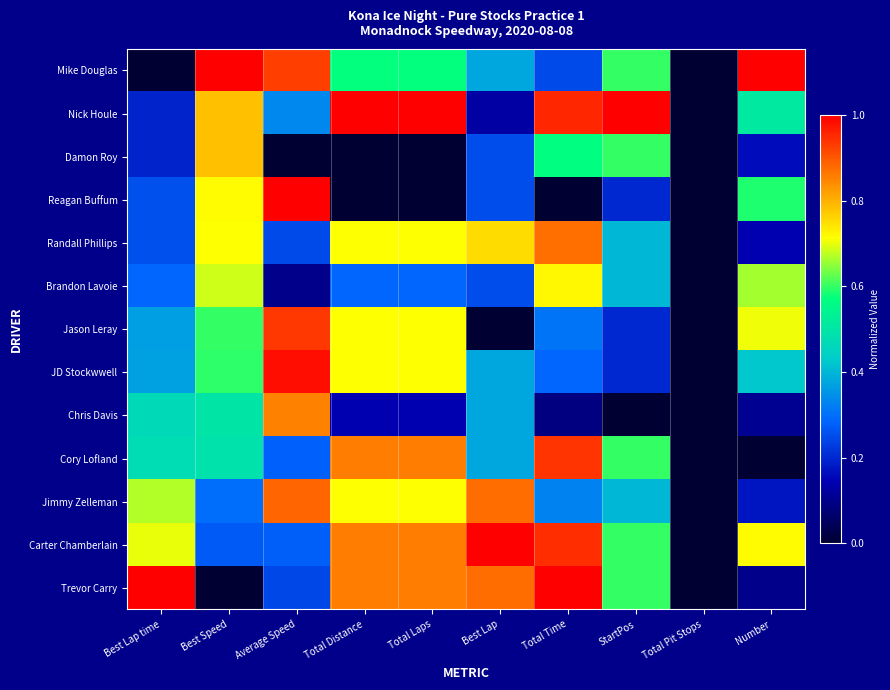

Reading left to right, extract all data points from this chart.

Mike Douglas: Best Lap time=0.0	Best Speed=1.0	Average Speed=0.9	Total Distance=0.6	Total Laps=0.6	Best Lap=0.4	Total Time=0.2	StartPos=0.6	Total Pit Stops=0.0	Number=1.0
Nick Houle: Best Lap time=0.2	Best Speed=0.8	Average Speed=0.3	Total Distance=1.0	Total Laps=1.0	Best Lap=0.1	Total Time=1.0	StartPos=1.0	Total Pit Stops=0.0	Number=0.5
Damon Roy: Best Lap time=0.2	Best Speed=0.8	Average Speed=0.0	Total Distance=0.0	Total Laps=0.0	Best Lap=0.2	Total Time=0.6	StartPos=0.6	Total Pit Stops=0.0	Number=0.2
Reagan Buffum: Best Lap time=0.3	Best Speed=0.7	Average Speed=1.0	Total Distance=0.0	Total Laps=0.0	Best Lap=0.2	Total Time=0.0	StartPos=0.2	Total Pit Stops=0.0	Number=0.6
Randall Phillips: Best Lap time=0.3	Best Speed=0.7	Average Speed=0.2	Total Distance=0.7	Total Laps=0.7	Best Lap=0.8	Total Time=0.9	StartPos=0.4	Total Pit Stops=0.0	Number=0.1
Brandon Lavoie: Best Lap time=0.3	Best Speed=0.7	Average Speed=0.1	Total Distance=0.3	Total Laps=0.3	Best Lap=0.2	Total Time=0.7	StartPos=0.4	Total Pit Stops=0.0	Number=0.7
Jason Leray: Best Lap time=0.4	Best Speed=0.6	Average Speed=0.9	Total Distance=0.7	Total Laps=0.7	Best Lap=0.0	Total Time=0.3	StartPos=0.2	Total Pit Stops=0.0	Number=0.7
JD Stockwwell: Best Lap time=0.4	Best Speed=0.6	Average Speed=1.0	Total Distance=0.7	Total Laps=0.7	Best Lap=0.4	Total Time=0.3	StartPos=0.2	Total Pit Stops=0.0	Number=0.4
Chris Davis: Best Lap time=0.5	Best Speed=0.5	Average Speed=0.9	Total Distance=0.1	Total Laps=0.1	Best Lap=0.4	Total Time=0.1	StartPos=0.0	Total Pit Stops=0.0	Number=0.1
Cory Lofland: Best Lap time=0.5	Best Speed=0.5	Average Speed=0.3	Total Distance=0.9	Total Laps=0.9	Best Lap=0.4	Total Time=0.9	StartPos=0.6	Total Pit Stops=0.0	Number=0.0
Jimmy Zelleman: Best Lap time=0.7	Best Speed=0.3	Average Speed=0.9	Total Distance=0.7	Total Laps=0.7	Best Lap=0.9	Total Time=0.3	StartPos=0.4	Total Pit Stops=0.0	Number=0.2
Carter Chamberlain: Best Lap time=0.7	Best Speed=0.3	Average Speed=0.3	Total Distance=0.9	Total Laps=0.9	Best Lap=1.0	Total Time=0.9	StartPos=0.6	Total Pit Stops=0.0	Number=0.7
Trevor Carry: Best Lap time=1.0	Best Speed=0.0	Average Speed=0.2	Total Distance=0.9	Total Laps=0.9	Best Lap=0.9	Total Time=1.0	StartPos=0.6	Total Pit Stops=0.0	Number=0.1